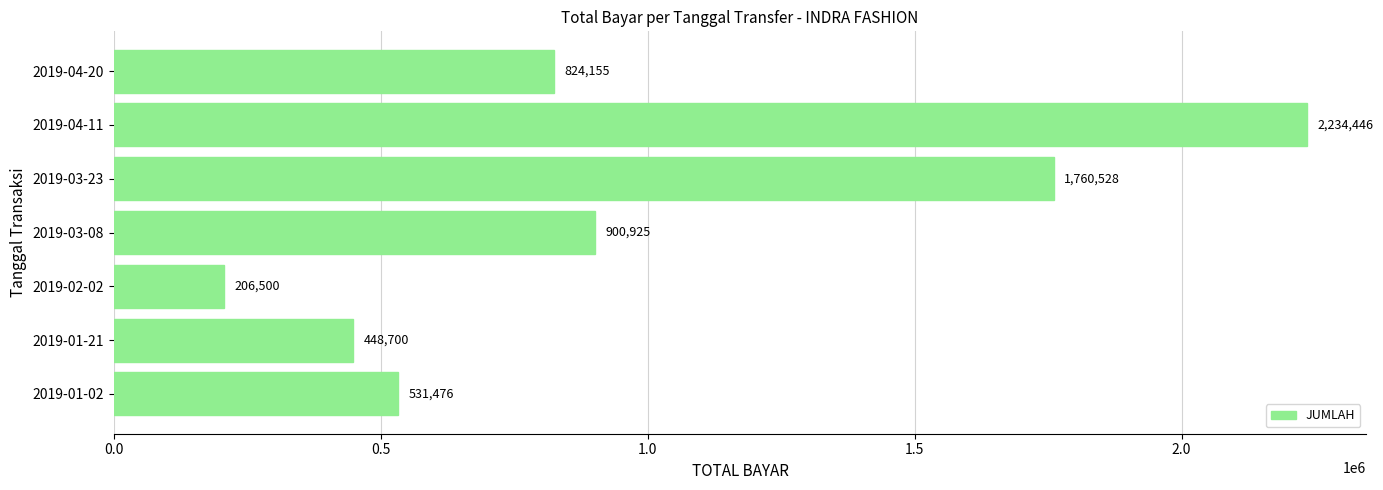

At which label is the value closest to 1220473?

2019-03-08